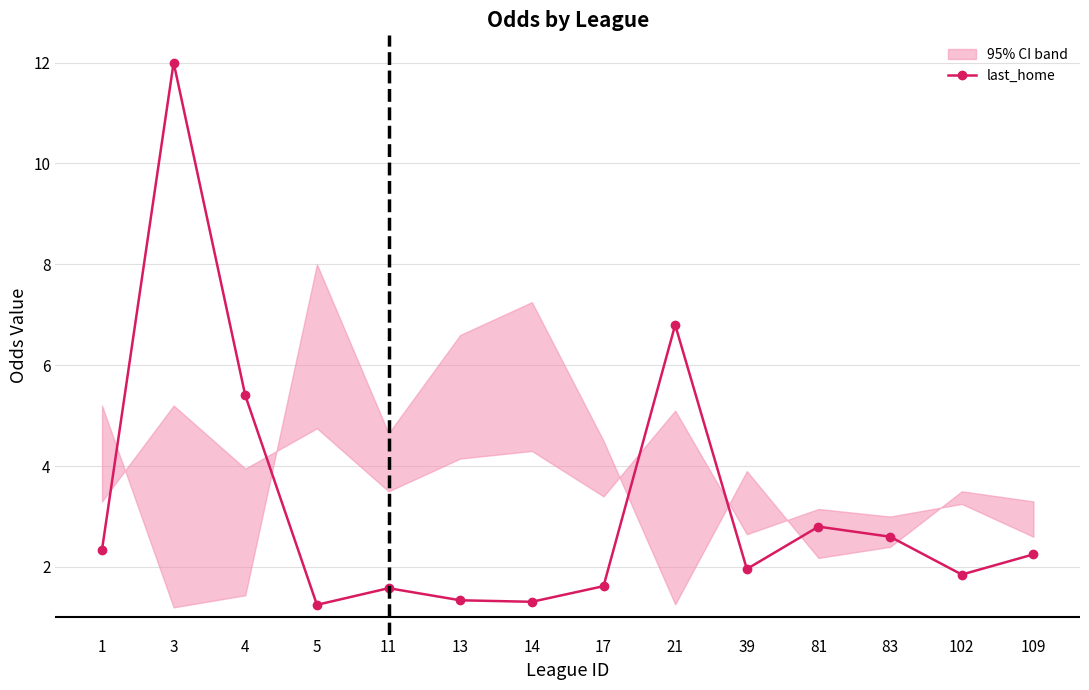

Reading right to left, transcribe all the data shown in this chart.

109=2.2	102=1.9	83=2.6	81=2.8	39=2.0	21=6.8	17=1.6	14=1.3	13=1.3	11=1.6	5=1.2	4=5.4	3=12.0	1=2.3